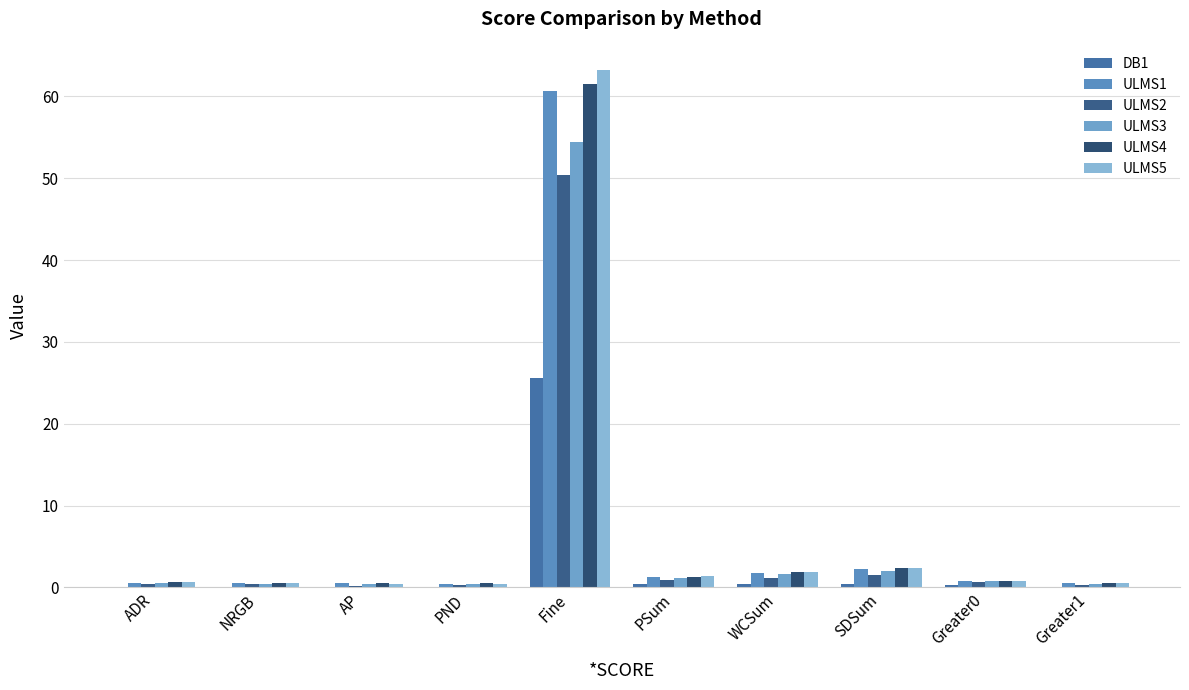

Count the number of categories in the chart.

10